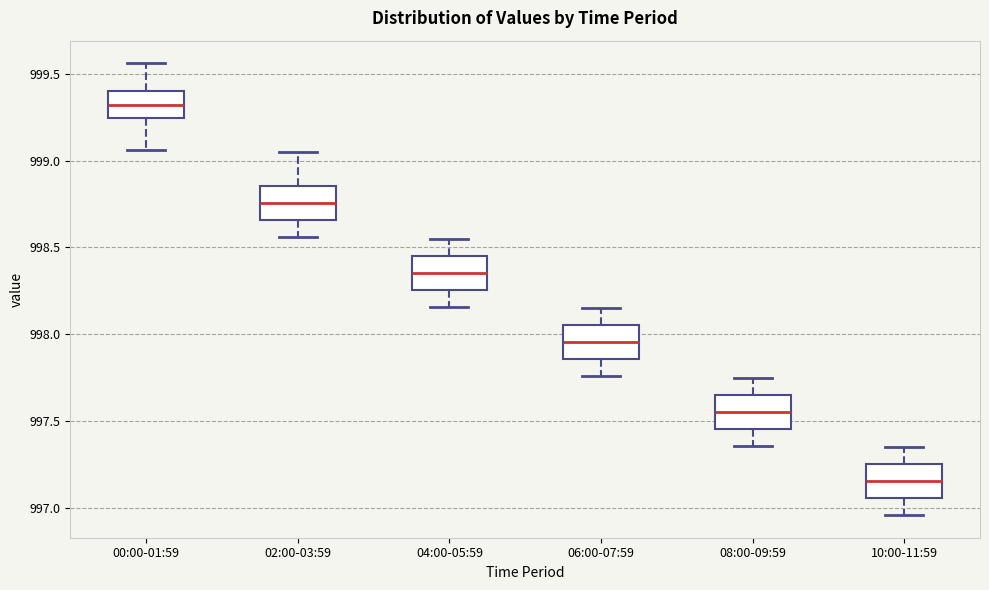

Reading left to right, transcribe this box plot: for each box, give where its median line is, the range the box spans, and where its two whiskers end, as read against the y-axis. The values are not printed on the chart, so give them approximately, as read against the axis.

00:00-01:59: median 999.30, box 999.25 to 999.40, whiskers 999.05 to 999.55
02:00-03:59: median 998.75, box 998.65 to 998.85, whiskers 998.55 to 999.05
04:00-05:59: median 998.35, box 998.25 to 998.45, whiskers 998.15 to 998.55
06:00-07:59: median 997.95, box 997.85 to 998.05, whiskers 997.75 to 998.15
08:00-09:59: median 997.55, box 997.45 to 997.65, whiskers 997.35 to 997.75
10:00-11:59: median 997.15, box 997.05 to 997.25, whiskers 996.95 to 997.35